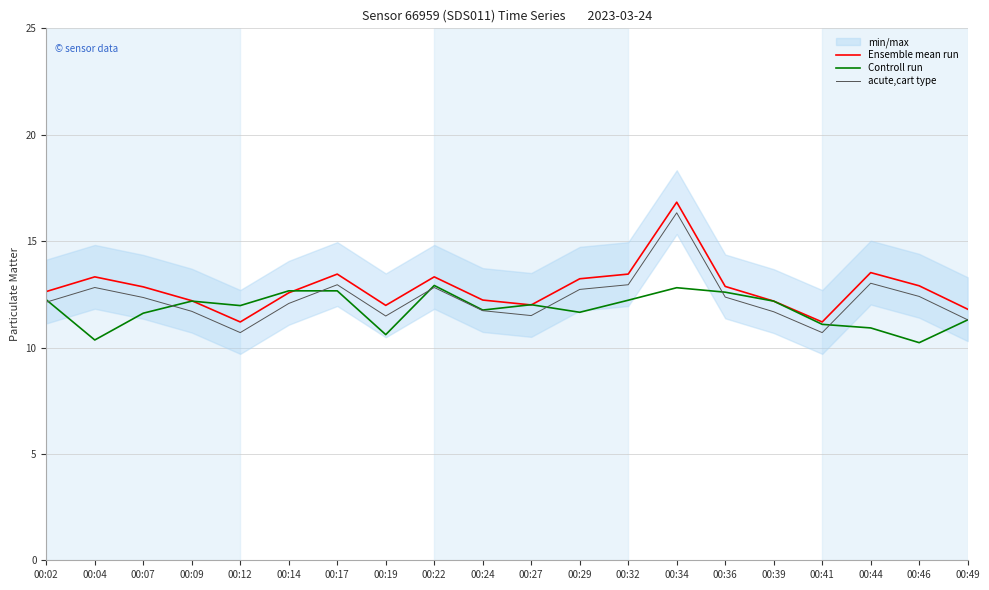

At which label does acute,cart type reach its peak?

00:34